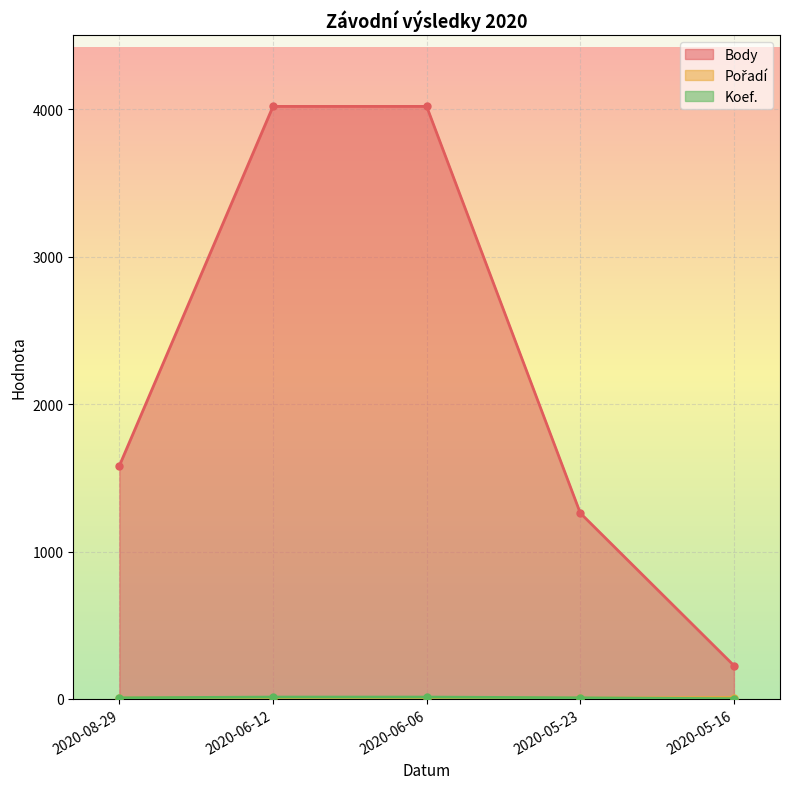

Is the value of Body at 2020-05-23 greater than the value of Pořadí at 2020-06-12?

Yes